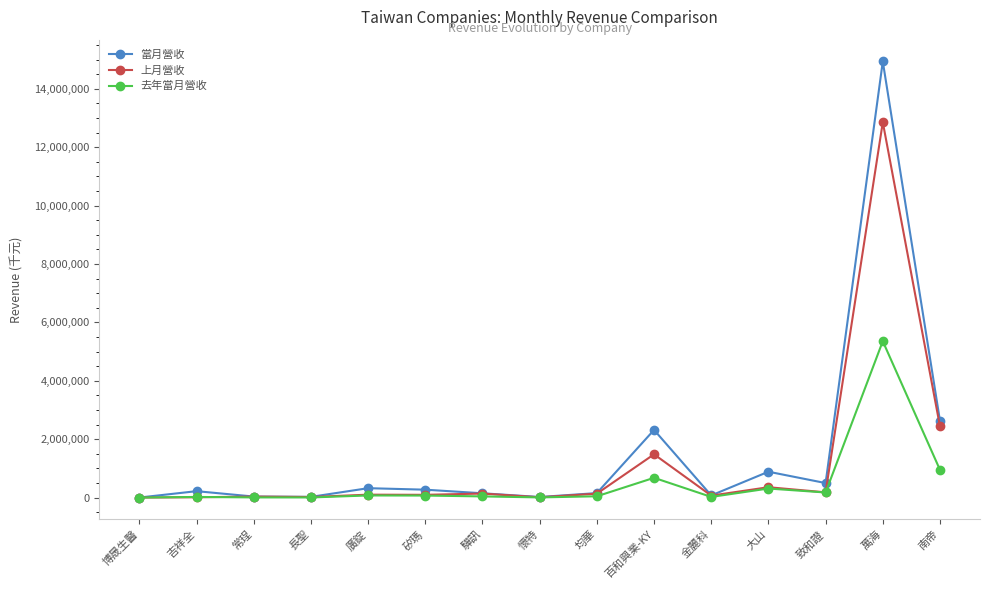

Is this an area chart (filled region under the line)?

No